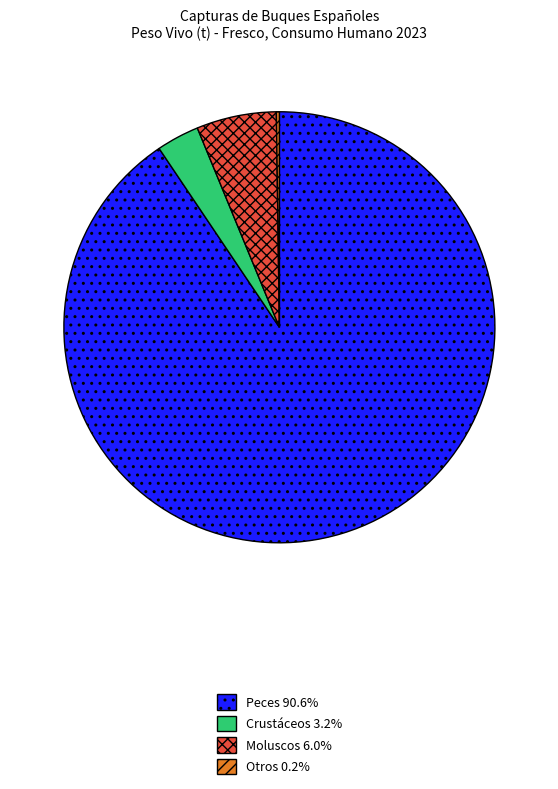

Is Crustáceos 3.2% the majority of the pie?

No